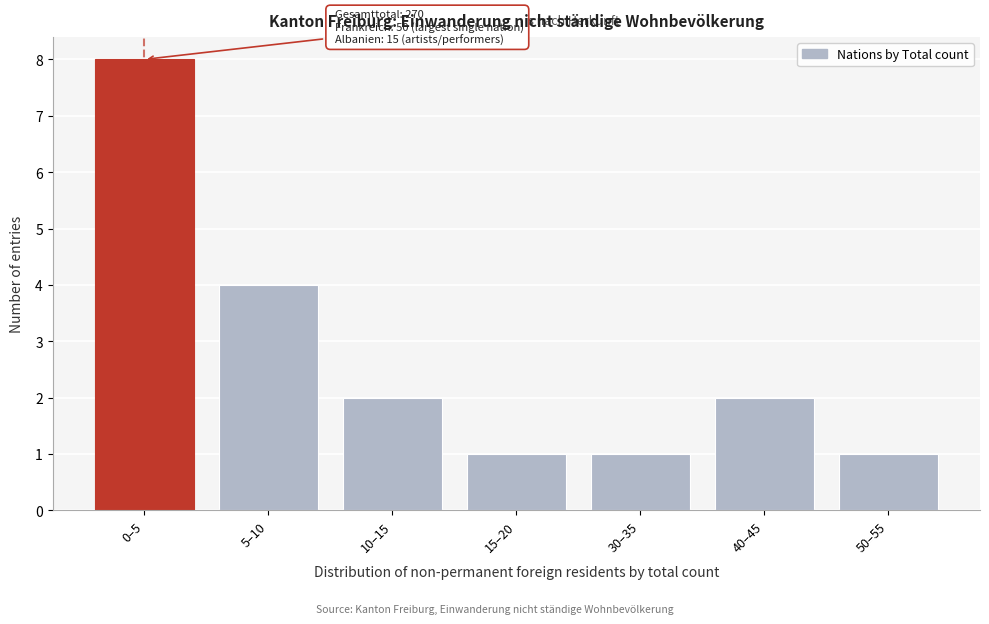

Reading left to right, list all the values displayed in this chart.

8	4	2	1	1	2	1